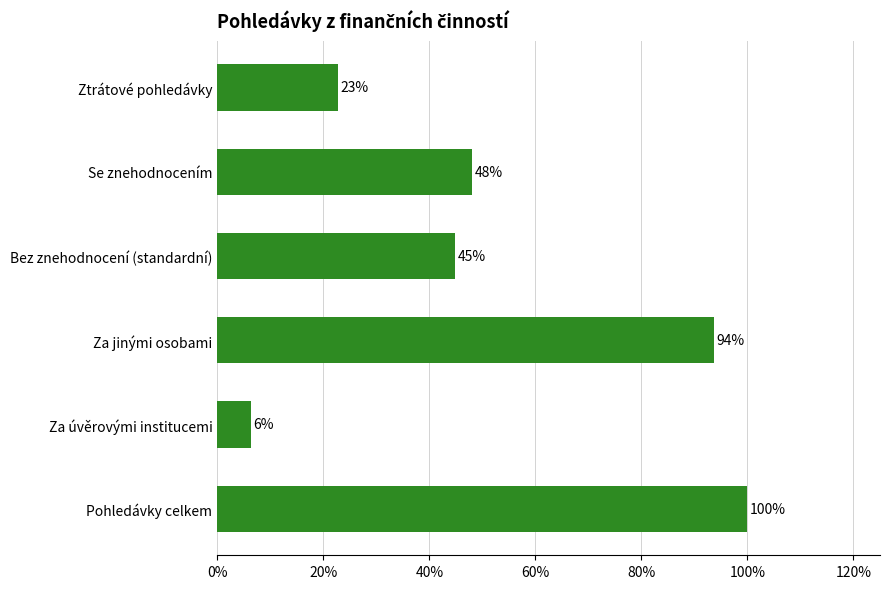

Is it true that the value at Bez znehodnocení (standardní) is 62.0?

False